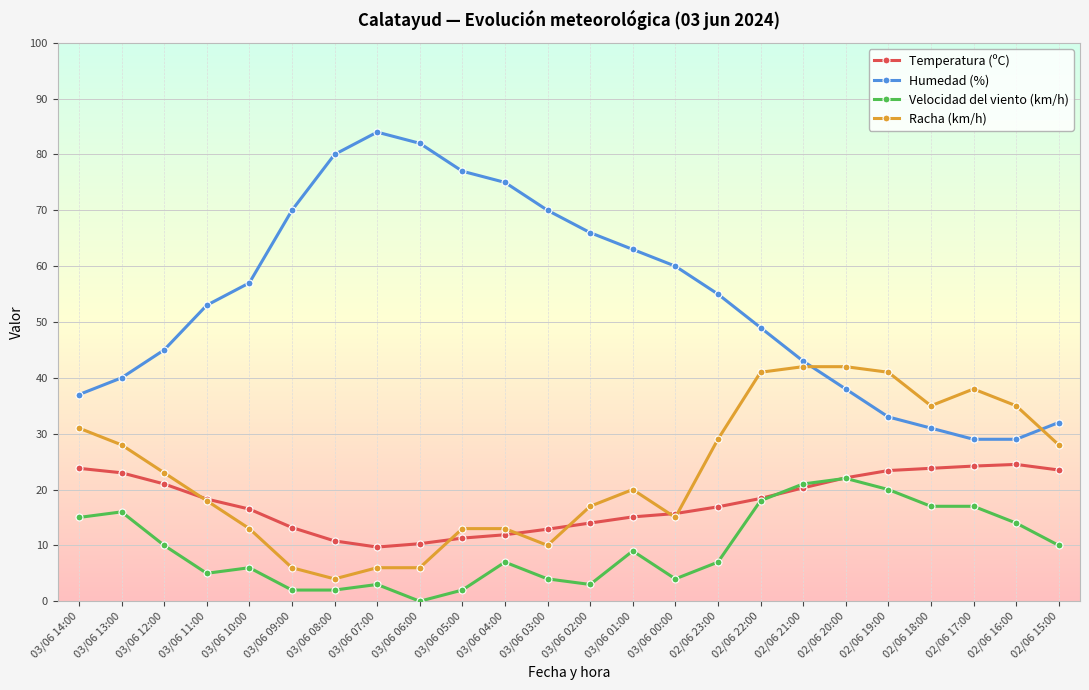

At 02/06 15:00, list the series in order from largest to smallest.

Humedad (%), Racha (km/h), Temperatura (ºC), Velocidad del viento (km/h)